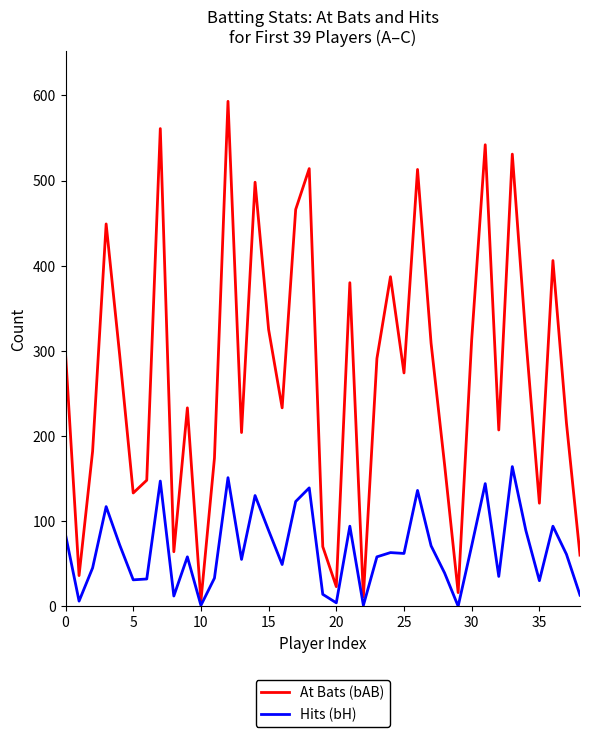

Rank the series by their maximum value, from lowest to highest.

Hits (bH), At Bats (bAB)